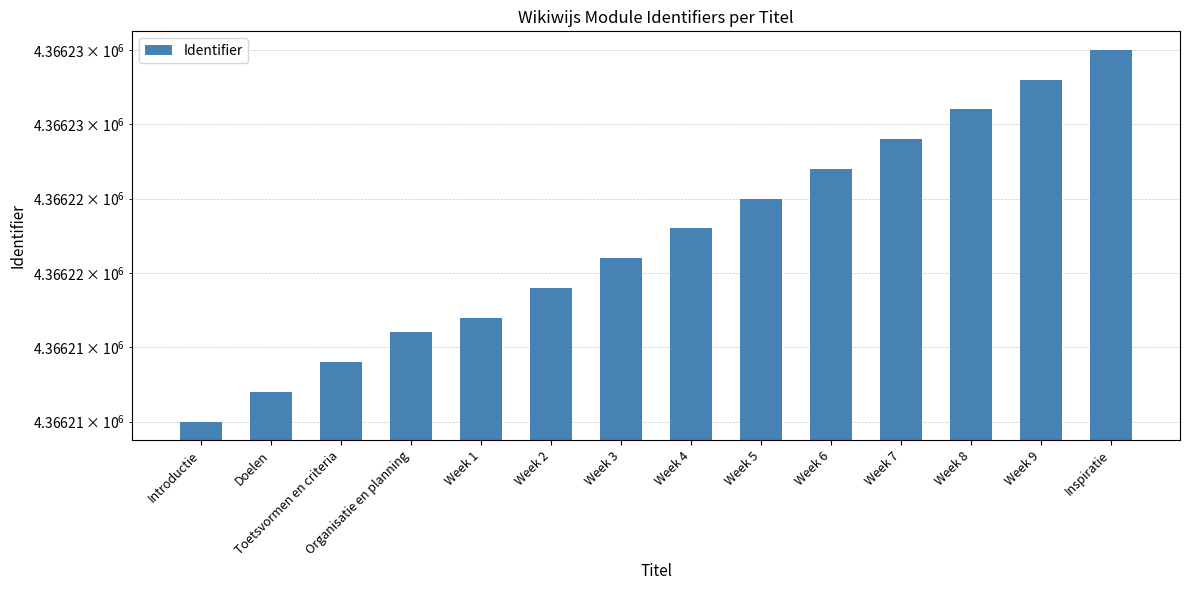

At which label does the data first exceed 4366223?

Week 5